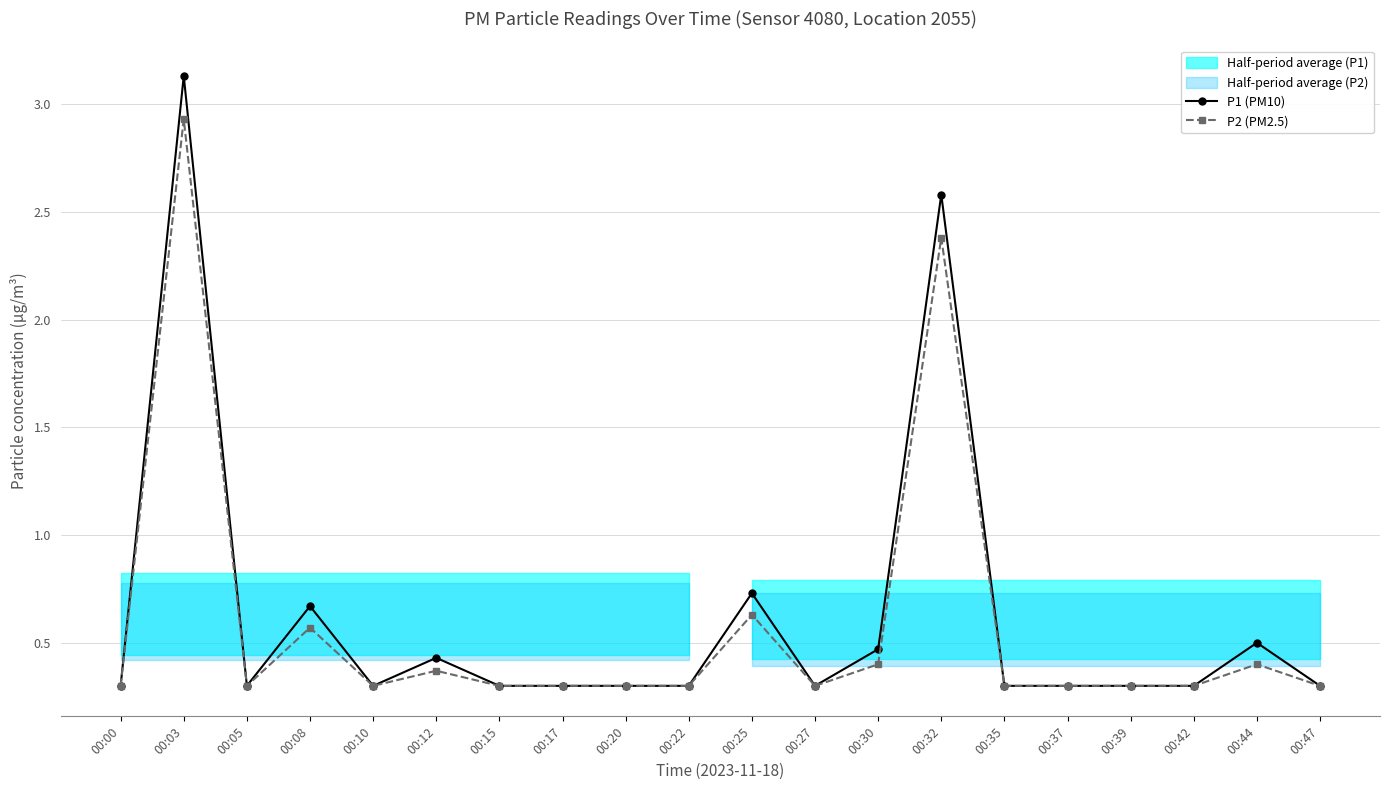

List the series in order of their peak value, lowest first.

P2 (PM2.5), P1 (PM10)